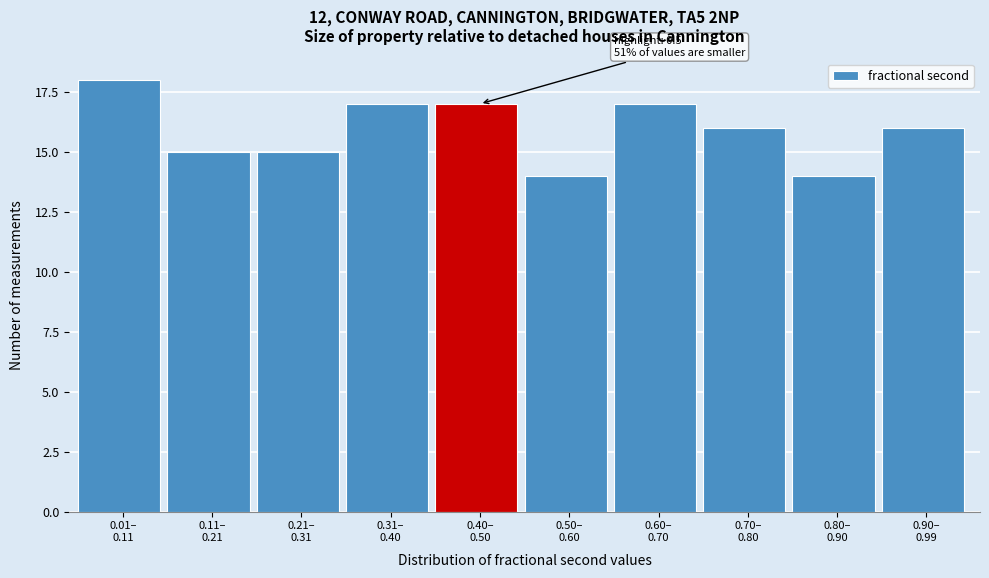

Reading left to right, transcribe all the data shown in this chart.

18	15	15	17	17	14	17	16	14	16